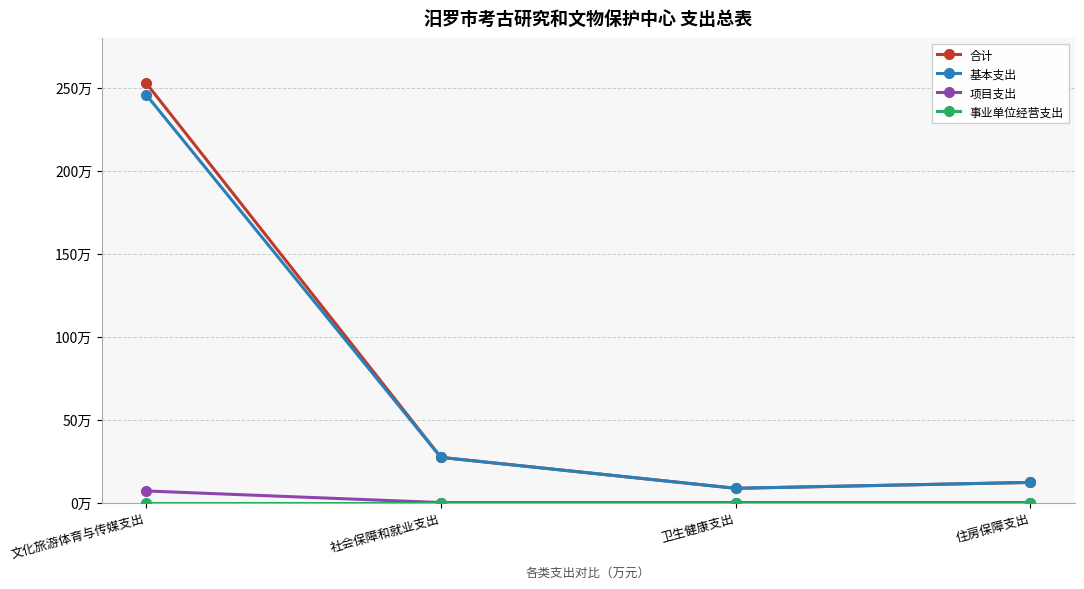

At which label is 合计 closest to 130?

社会保障和就业支出